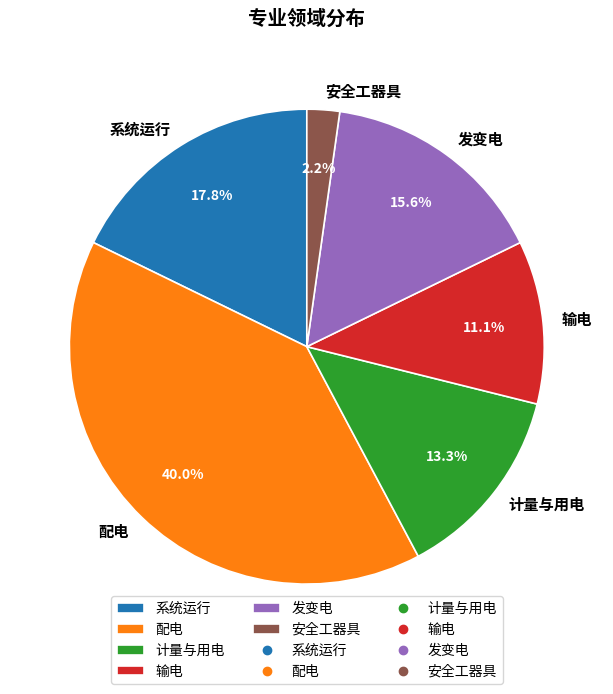

Is it true that 系统运行 is 7% of the pie?

False